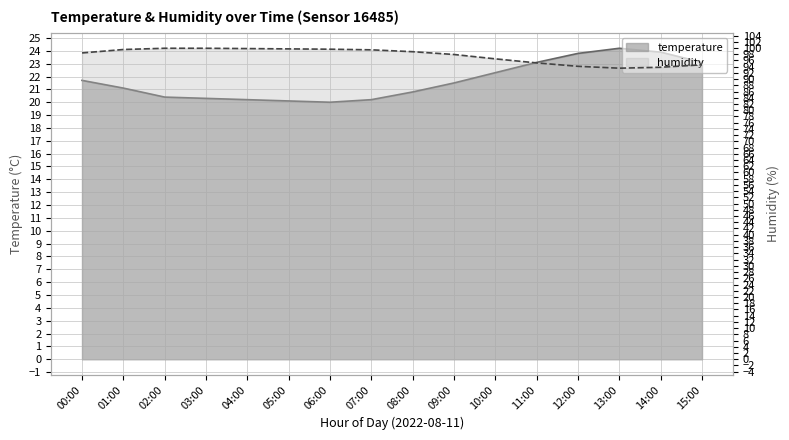

List the series in order of their peak value, highest first.

humidity, temperature